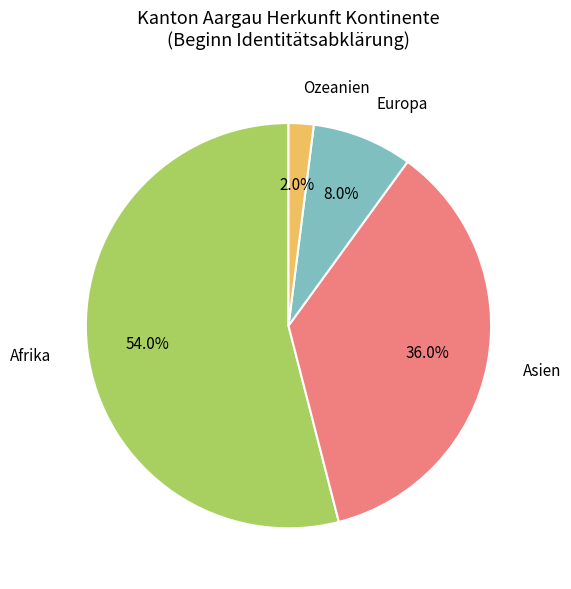

Rank the categories by value from lowest to highest.

Ozeanien, Europa, Asien, Afrika